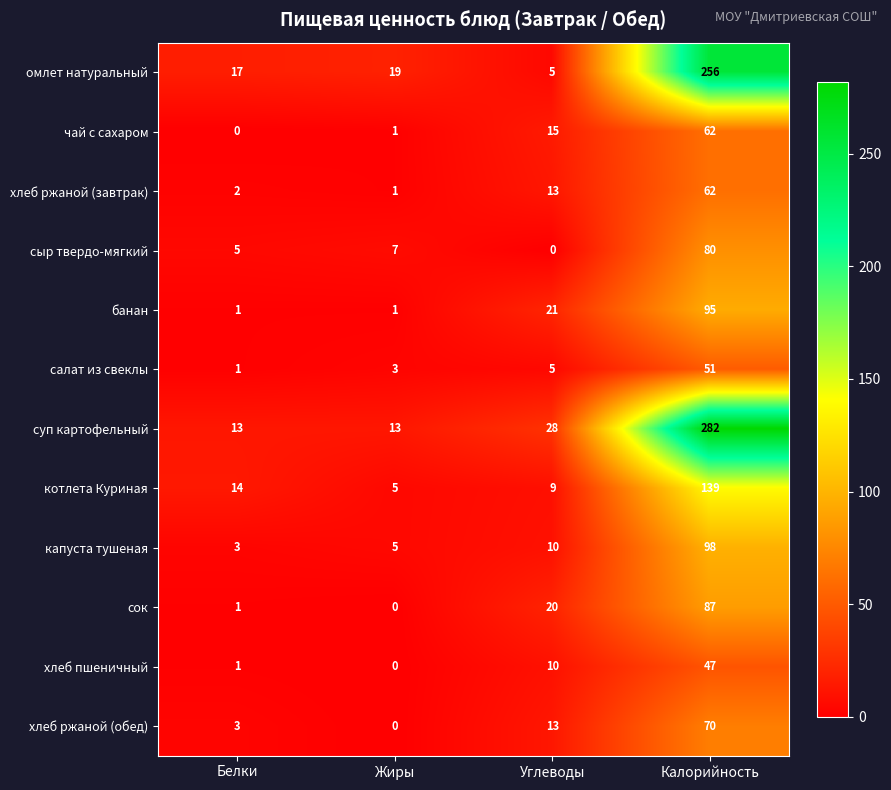

List the labels in order of сыр твердо-мягкий value, largest first.

Калорийность, Жиры, Белки, Углеводы